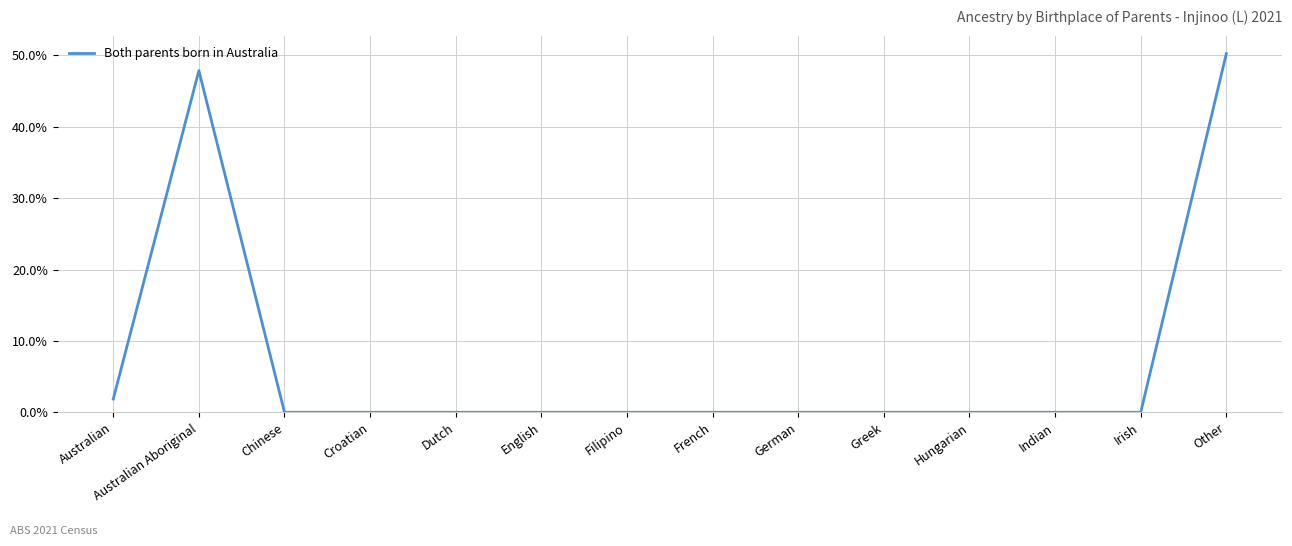

What is the difference between the maximum and minimum values?

50.3